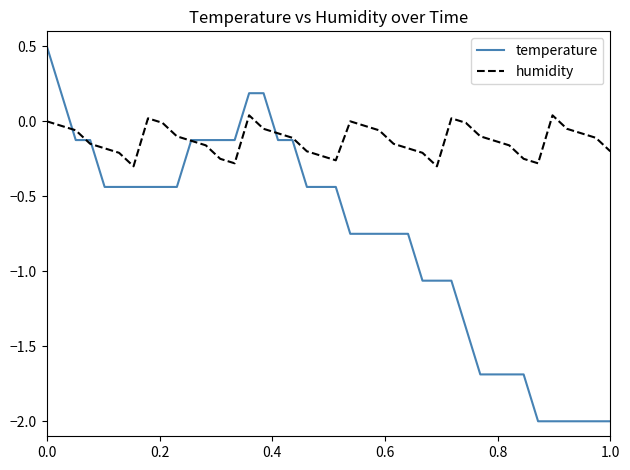

What is the minimum value shown in the chart?

-2.0